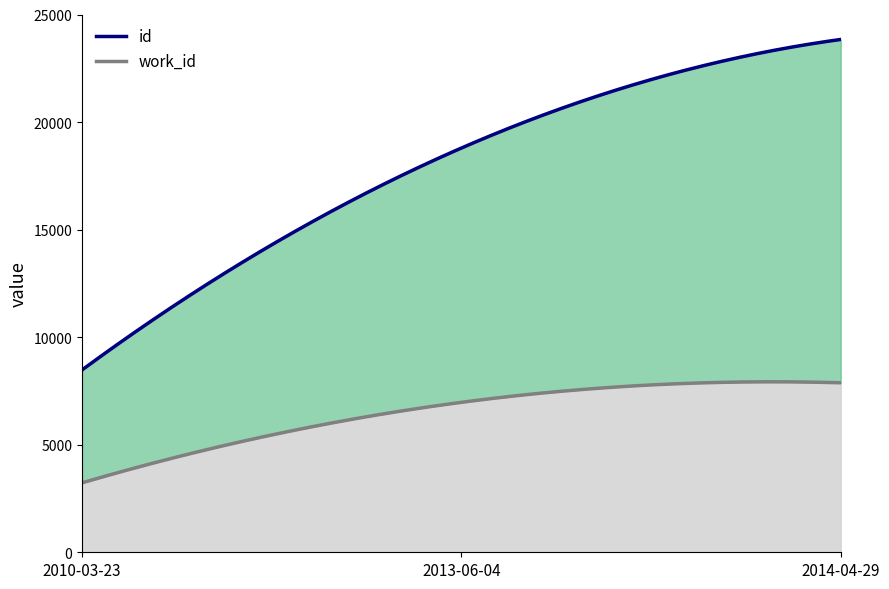

What is the value of the work_id point at the 3rd from the left?

7879